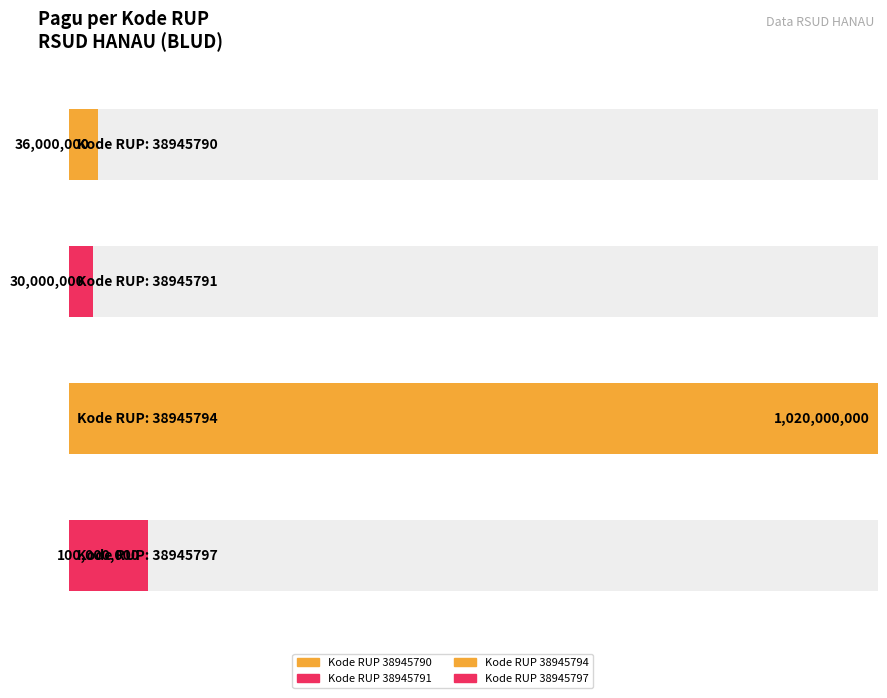

What value does the data have at 38945791, to the nearest 50?

30000000